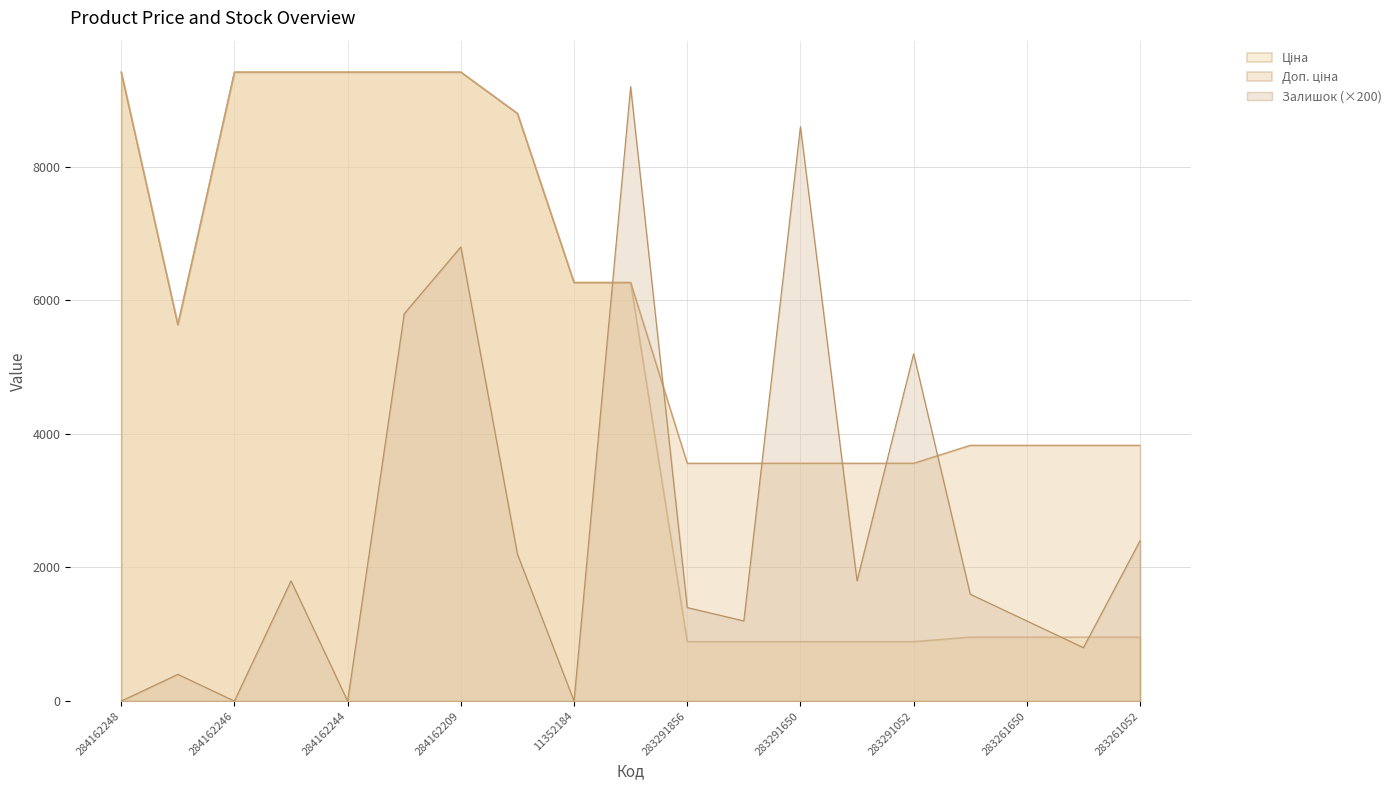

Which series has the largest total across all categories?

Доп. ціна